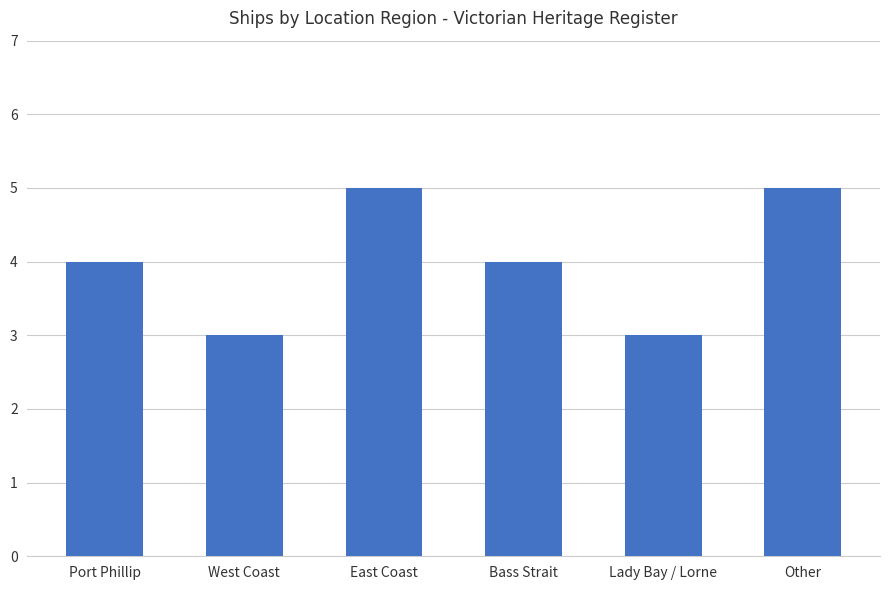

What is the minimum value shown in the chart?

3